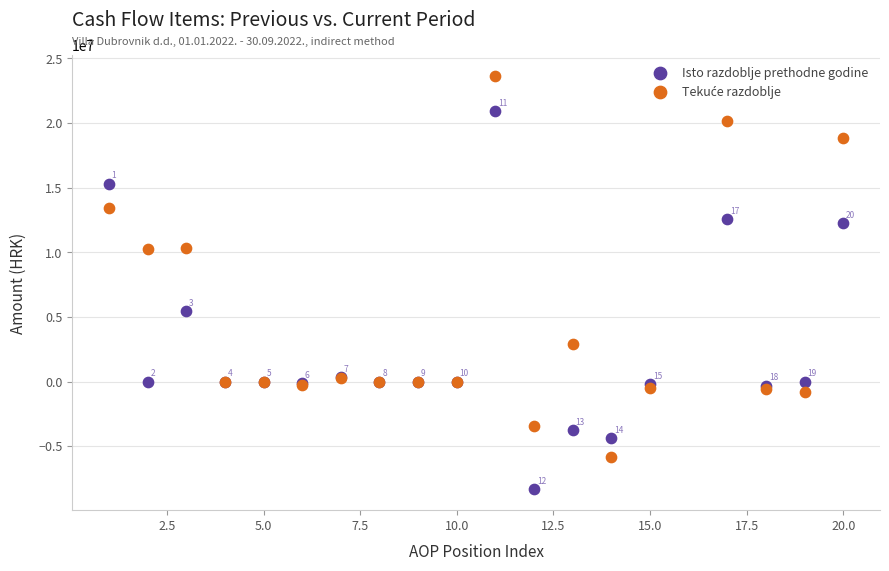

What is the X range (max minus min) for the scatter plot?

19